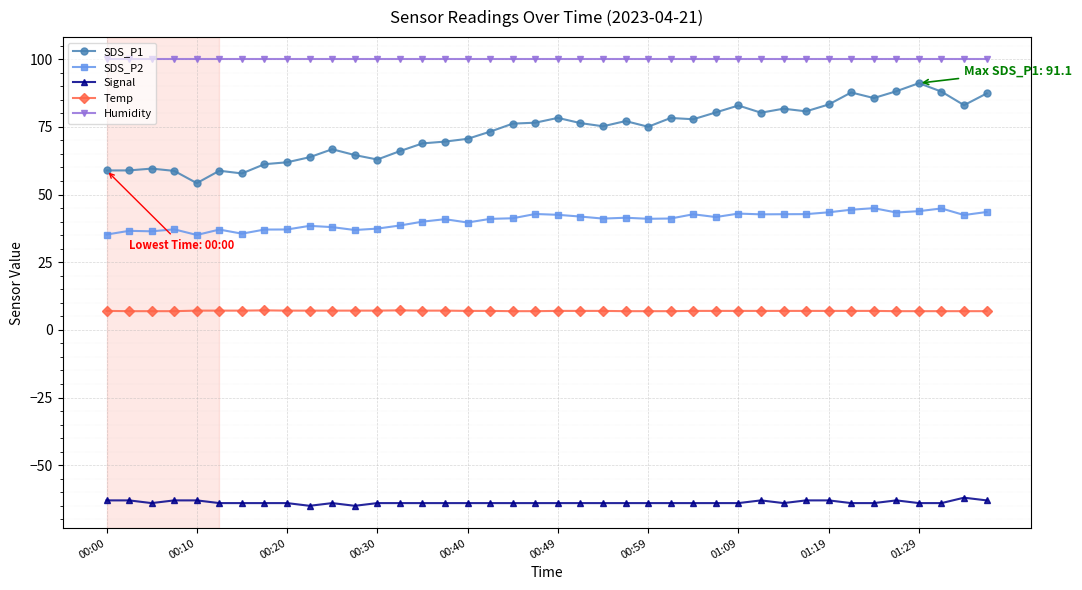

At how many categories does at least one series exceed 23?

40